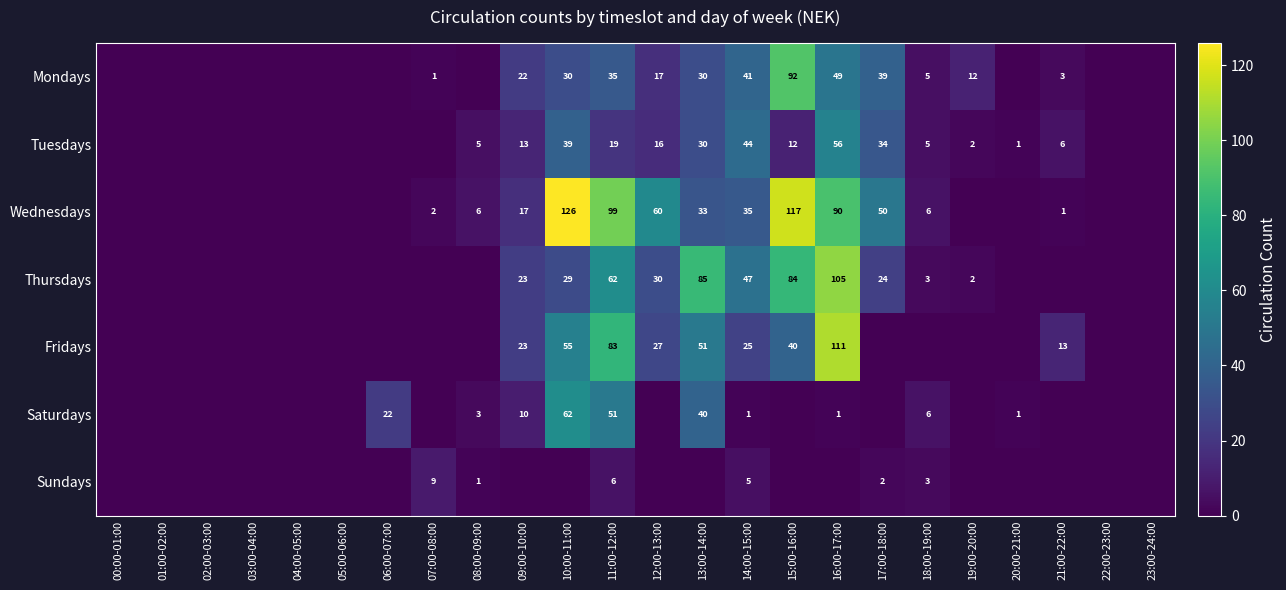

The value of Saturdays at 08:00-09:00 is 1. True or false?

False